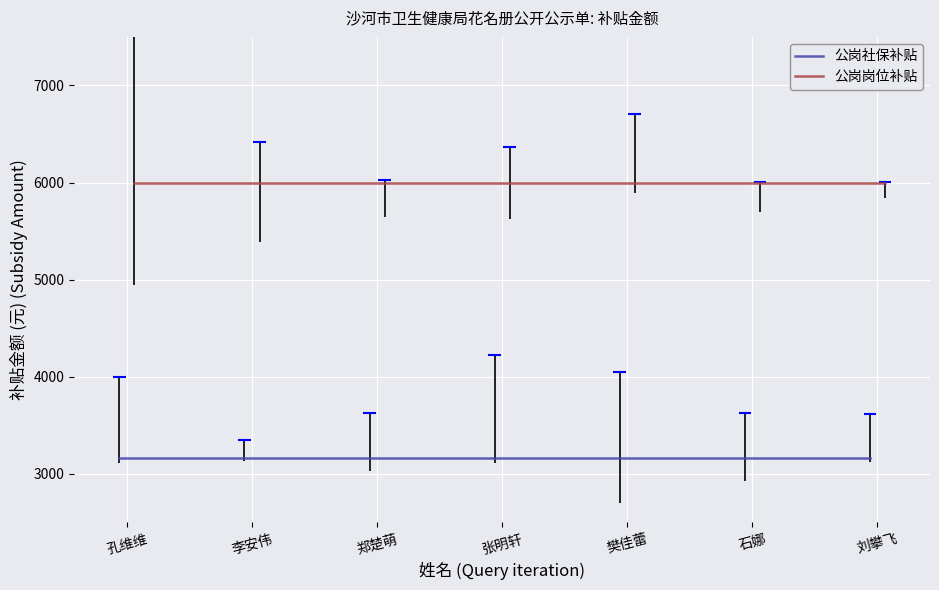

What is the total value across all series at 郑楚萌?

9160.7